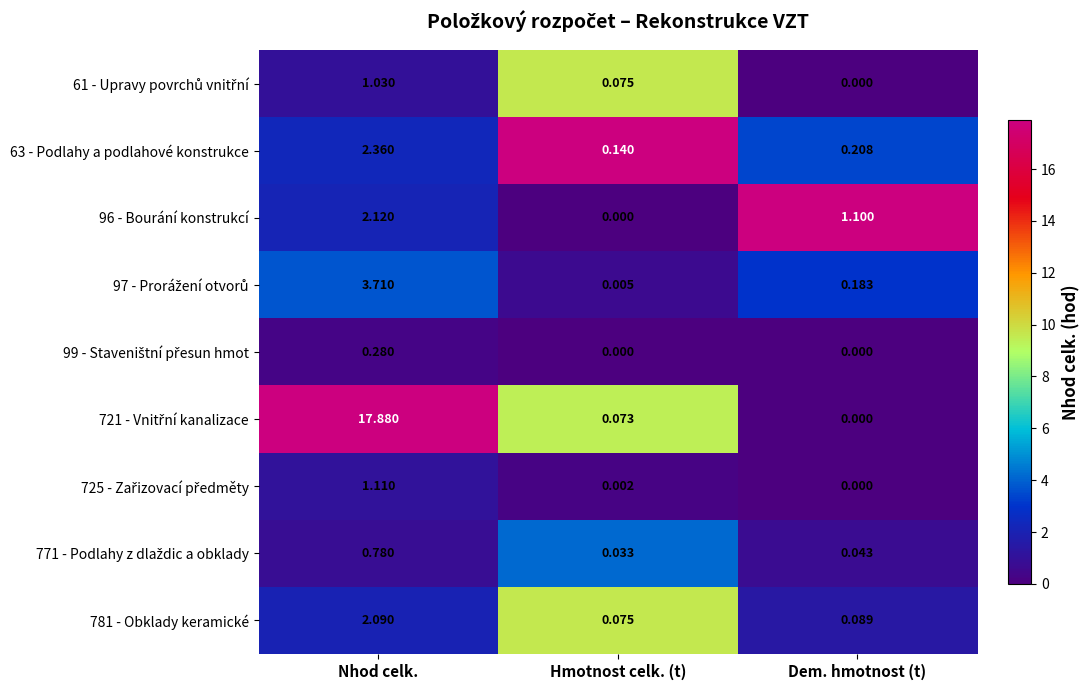

Which category has the highest value across all series?

Nhod celk.